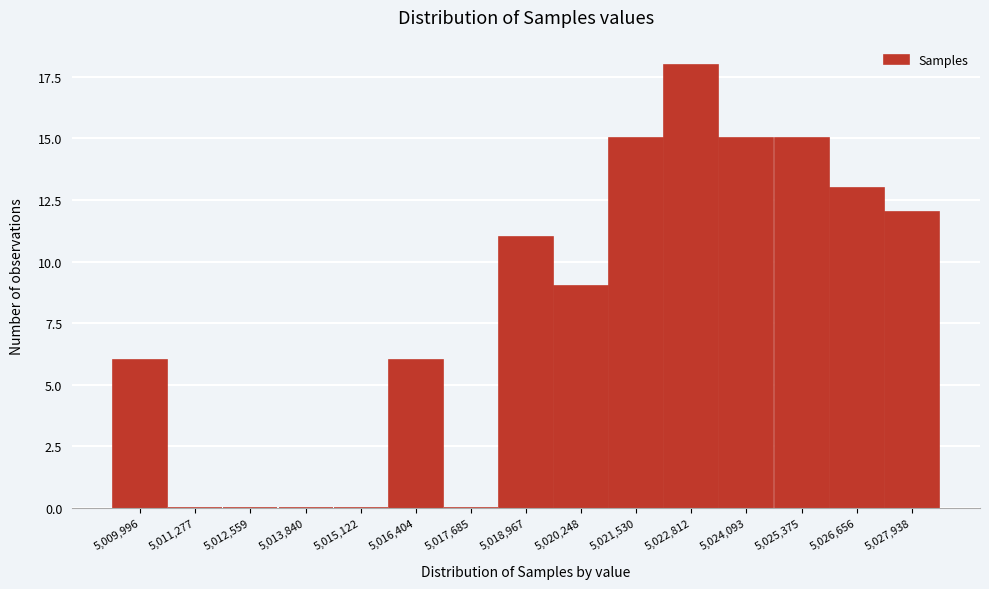

Reading right to left, extract all data points from this chart.

5,027,938=12	5,026,656=13	5,025,375=15	5,024,093=15	5,022,812=18	5,021,530=15	5,020,248=9	5,018,967=11	5,017,685=0	5,016,404=6	5,015,122=0	5,013,840=0	5,012,559=0	5,011,277=0	5,009,996=6